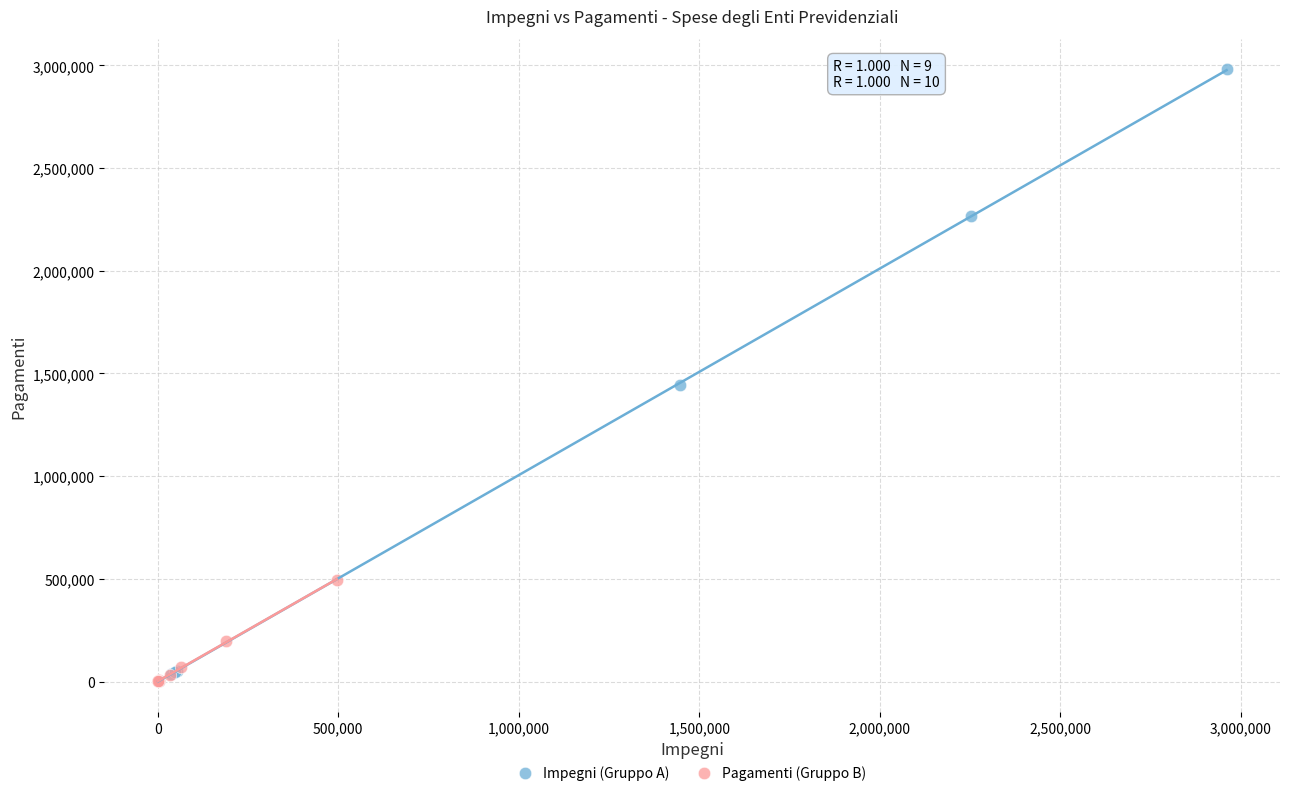

Which series reaches the maximum Y coordinate?

Impegni (Gruppo A)